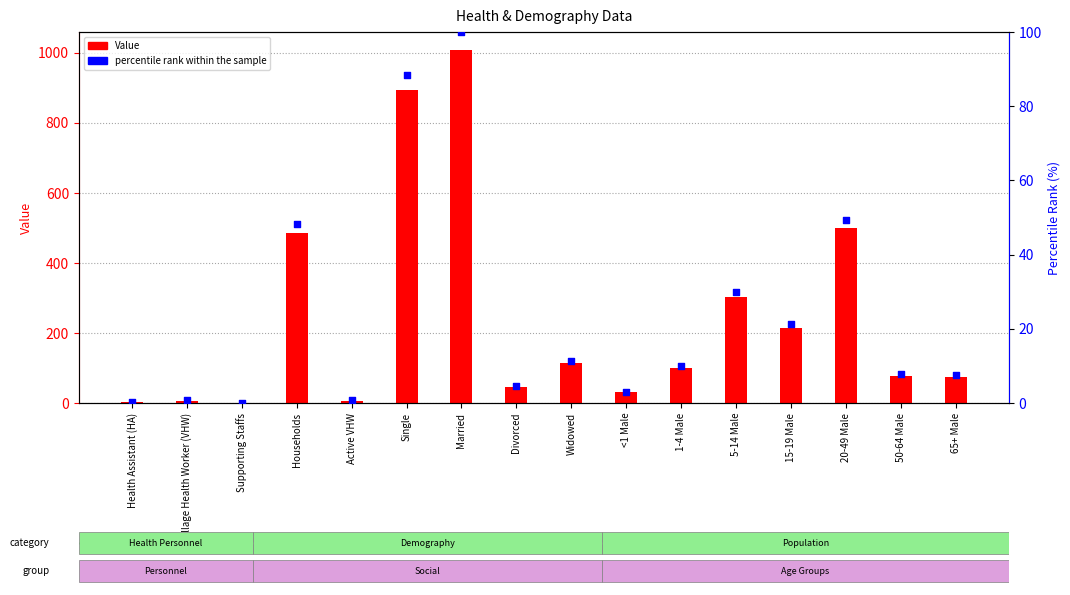

What are all the series names shown in the legend?

Value, percentile rank within the sample